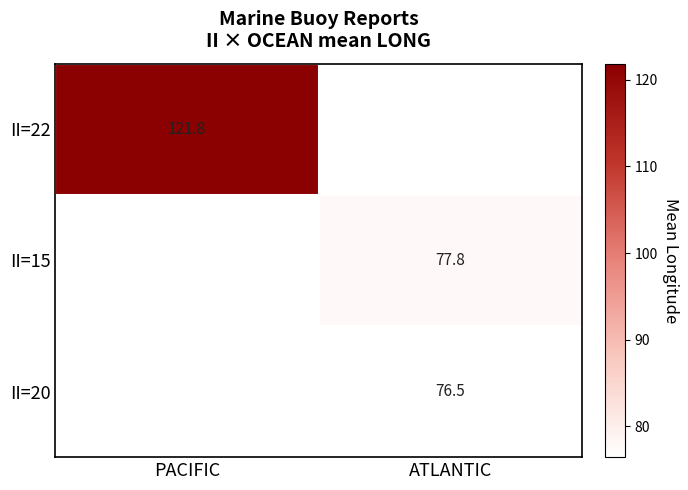

Which has a higher value, ATLANTIC or PACIFIC?

PACIFIC